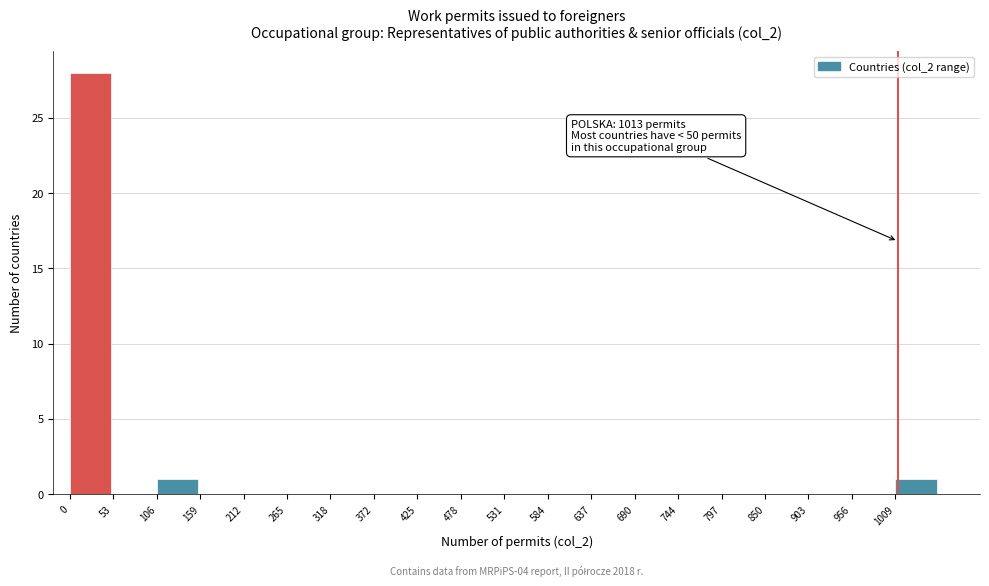

Which range on the x-axis has the tallest bar?

0 to 50